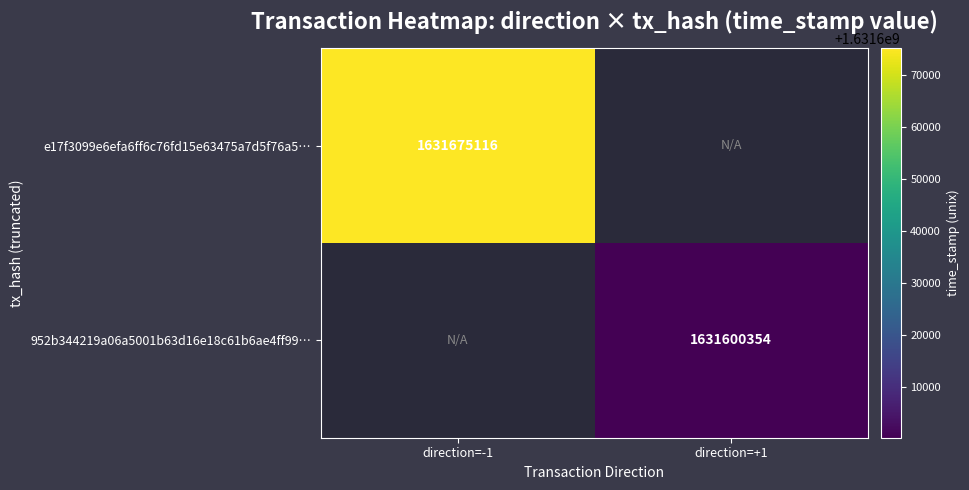

The e17f3099e6efa6ff6c76fd15e63475a7d5f76a5… series shows 479123447.8 at direction=-1. True or false?

False